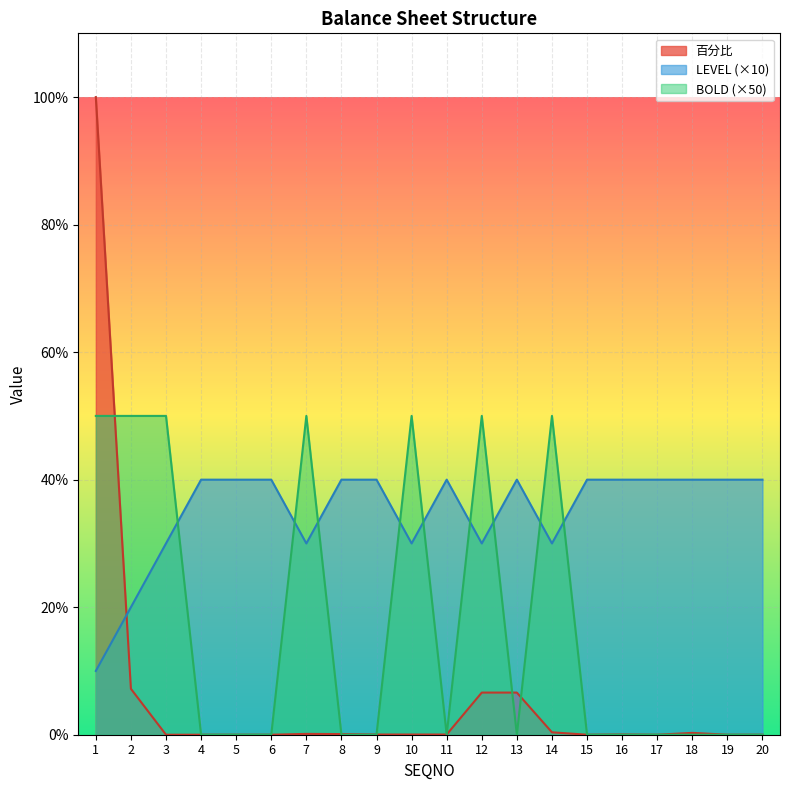

How many lines are shown in the chart?

3